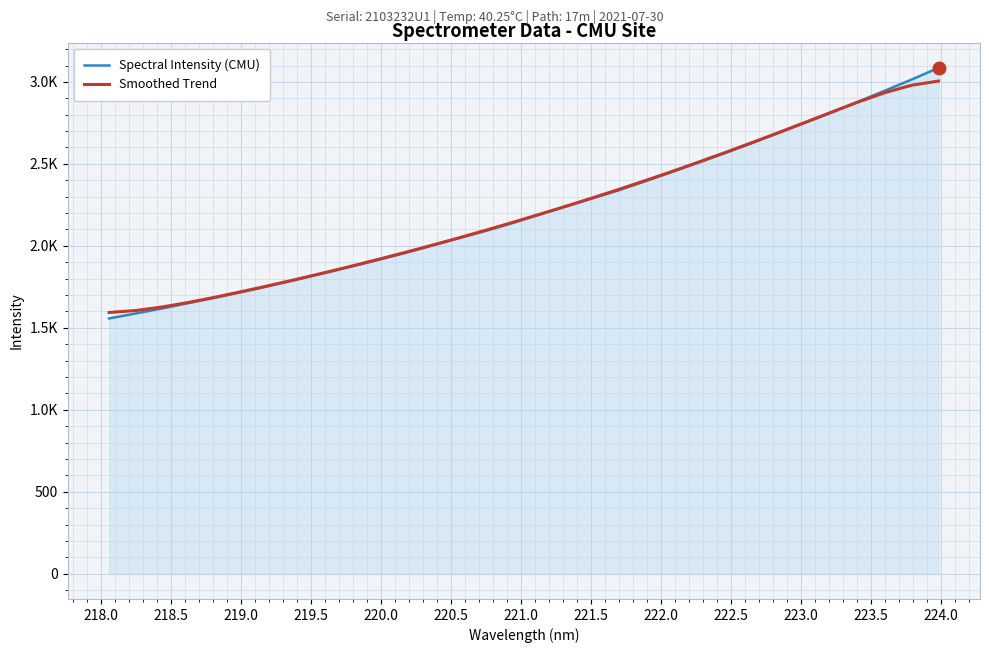

Does the chart display data point markers on the line(s)?

No